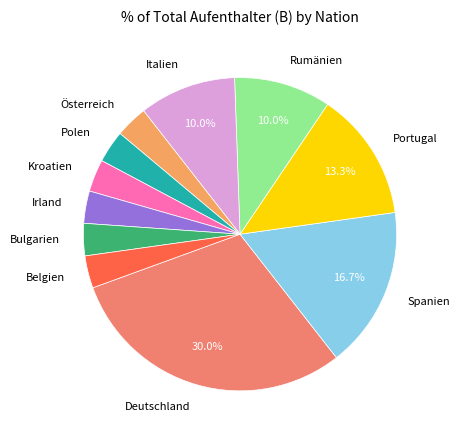

To the nearest percent, what portion does Rumänien represent?

10%